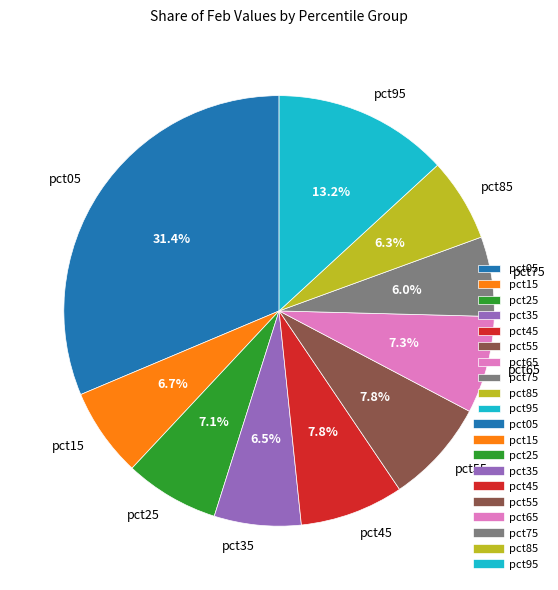

How many slices are in this pie chart?

10